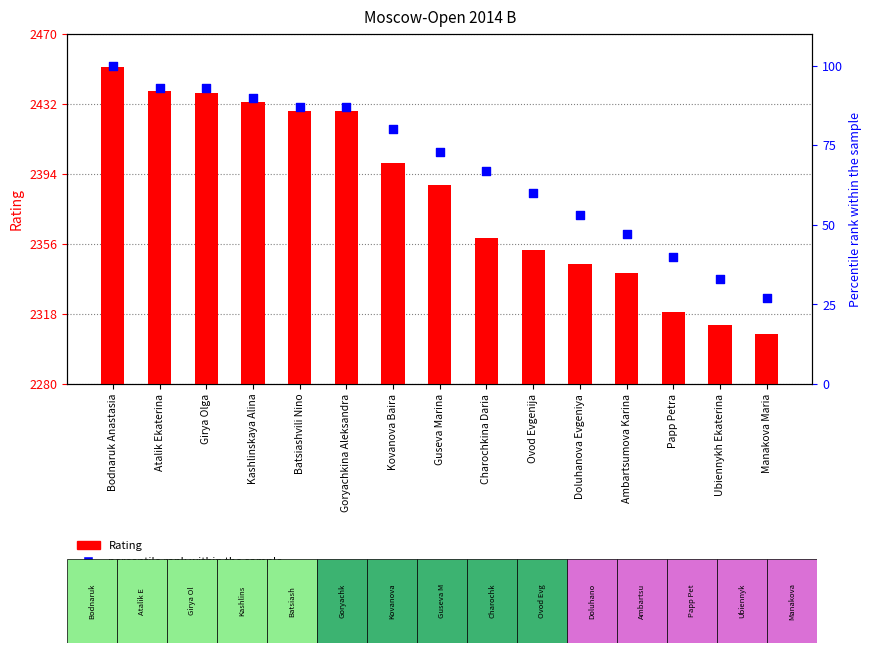

Which series contains the highest Y value?

Rating